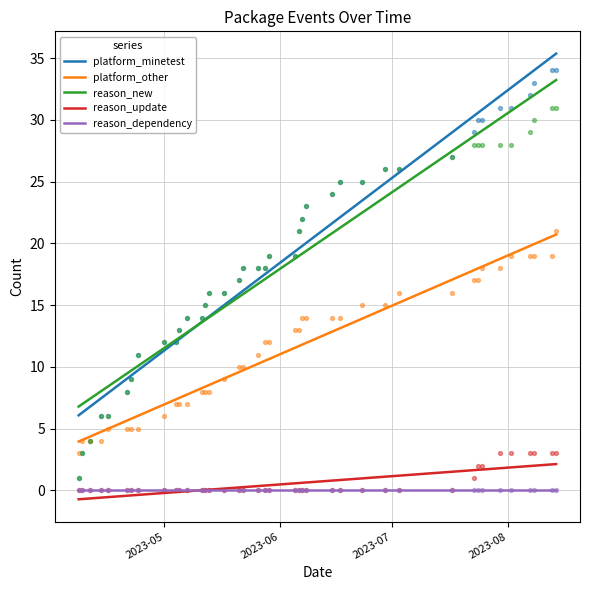

True or false: reason_dependency and platform_minetest cross at least once.

False